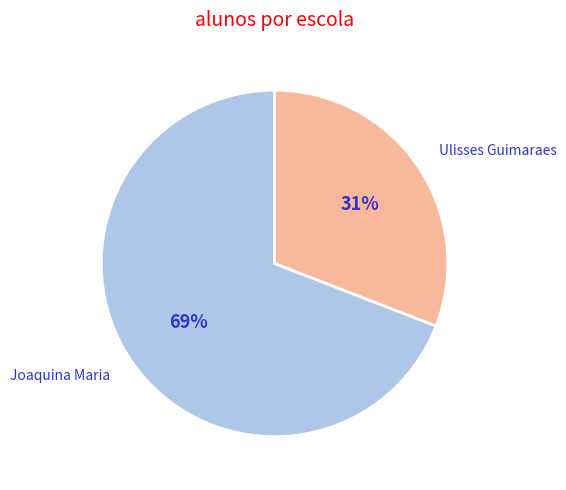

To the nearest percent, what is the average slice percentage?

50%